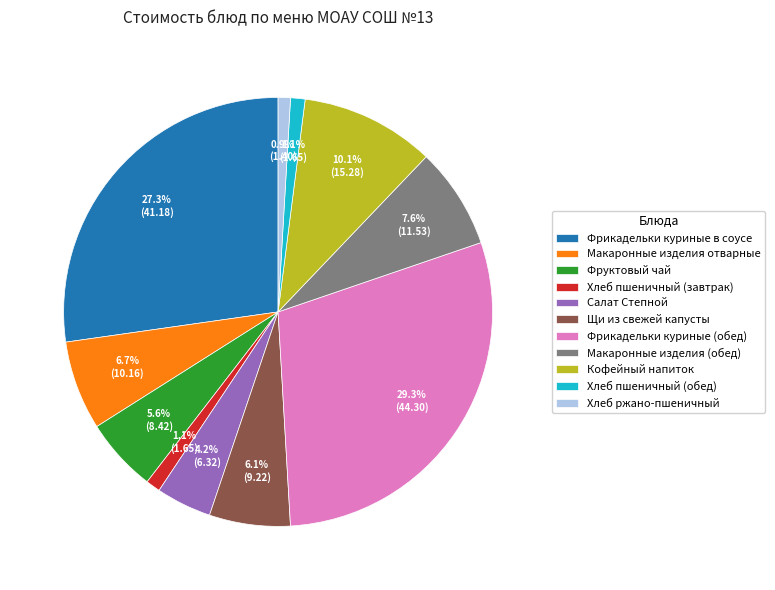

What is the ratio of the value at Фрикадельки куриные (обед) to the value at Фрикадельки куриные в соусе?

1.1